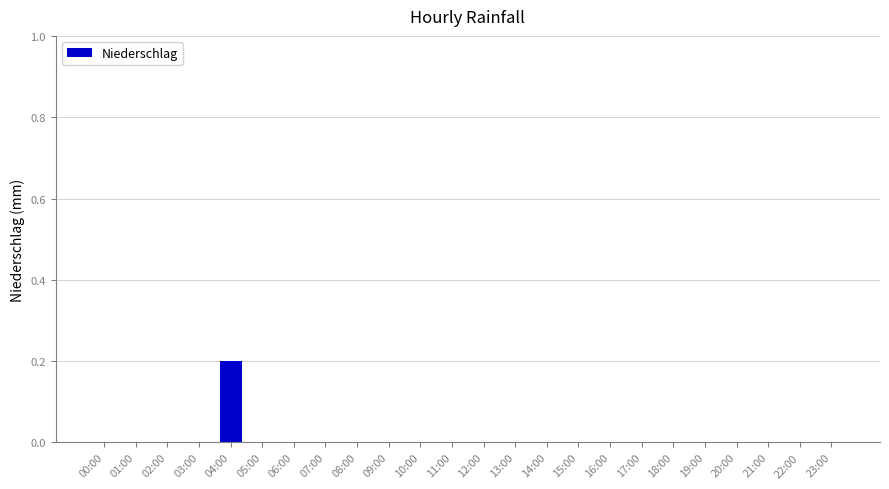

Are the bars horizontal?

No